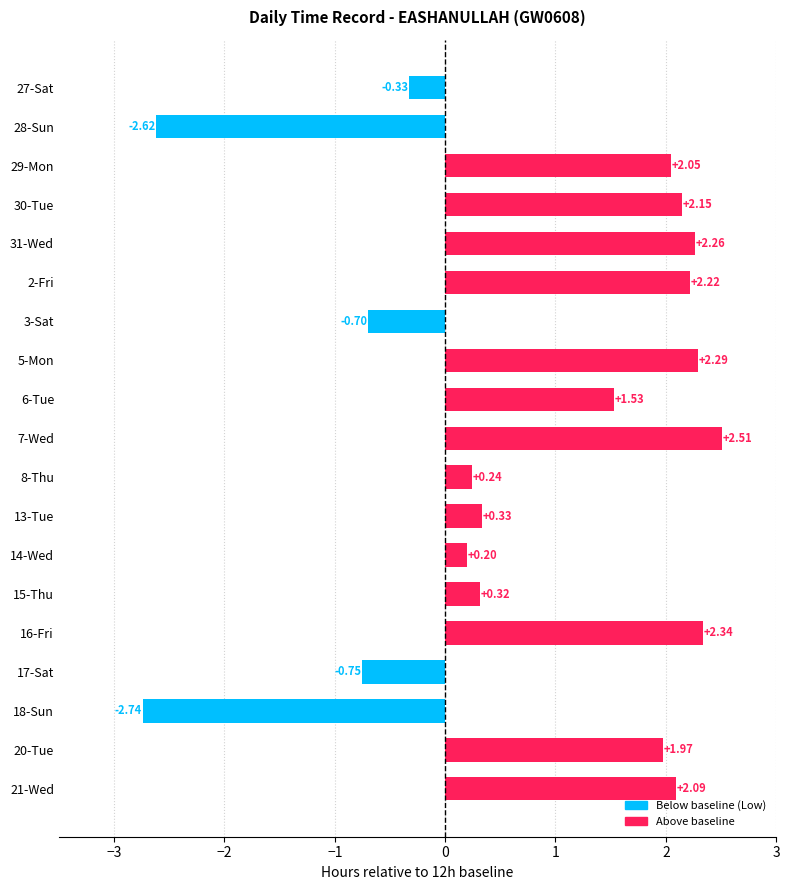

Which label corresponds to the smallest value in the chart?

18-Sun